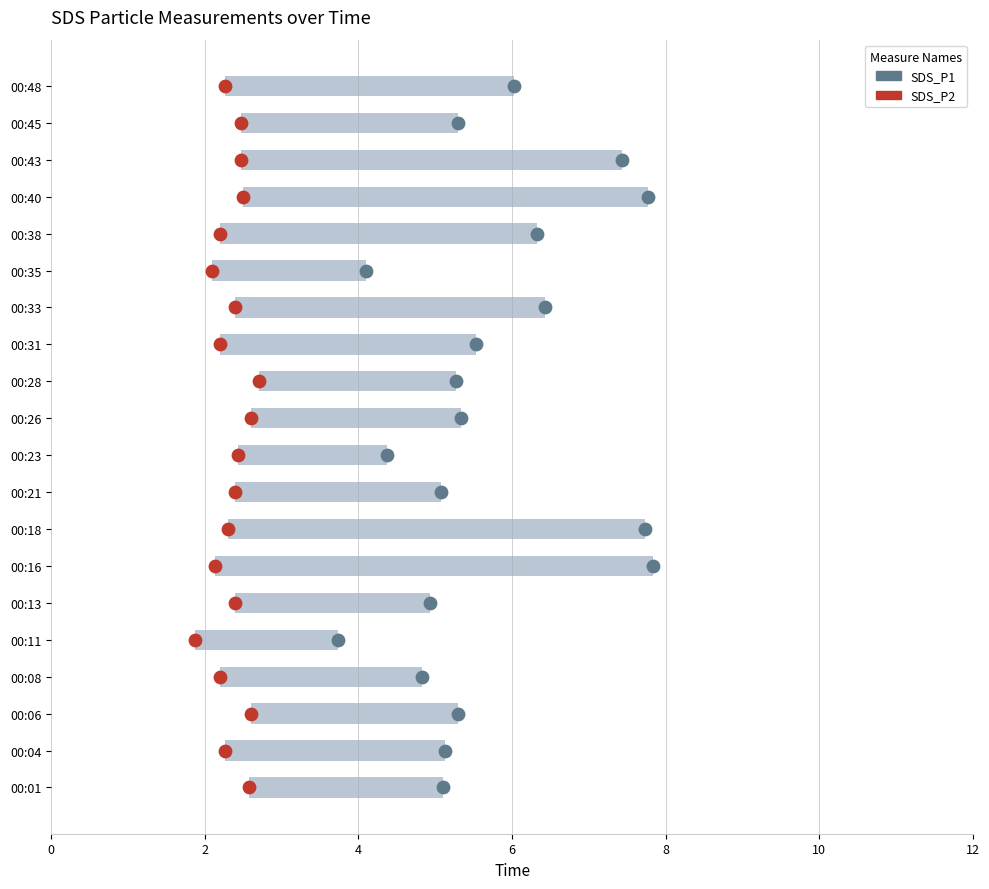

What are all the series names shown in the legend?

SDS_P1, SDS_P2